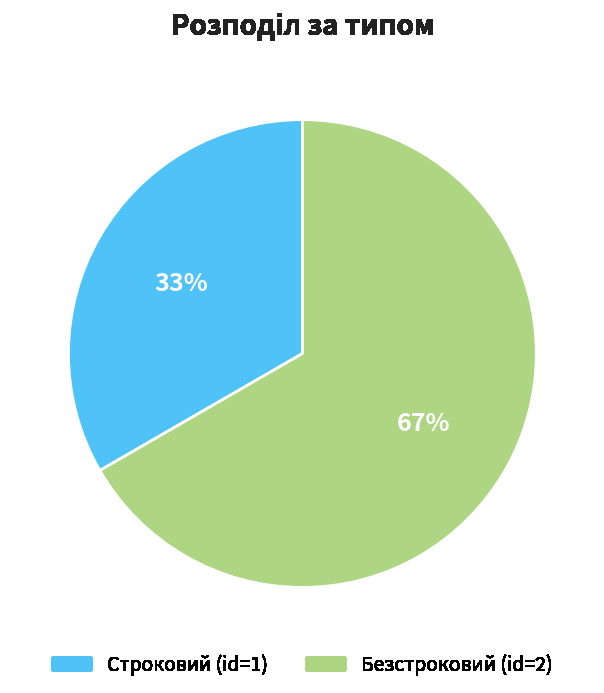

Is Строковий the majority of the pie?

No